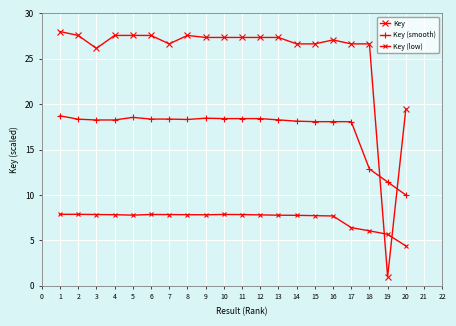

How many interior local valleys does the Key (low) series have?

2